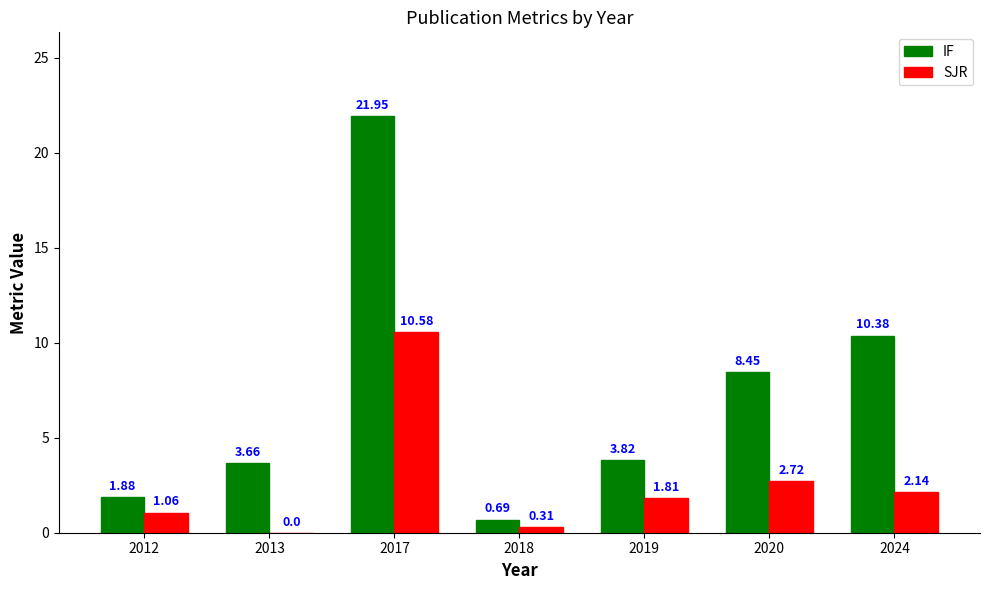

What is the sum of all SJR values?

18.6